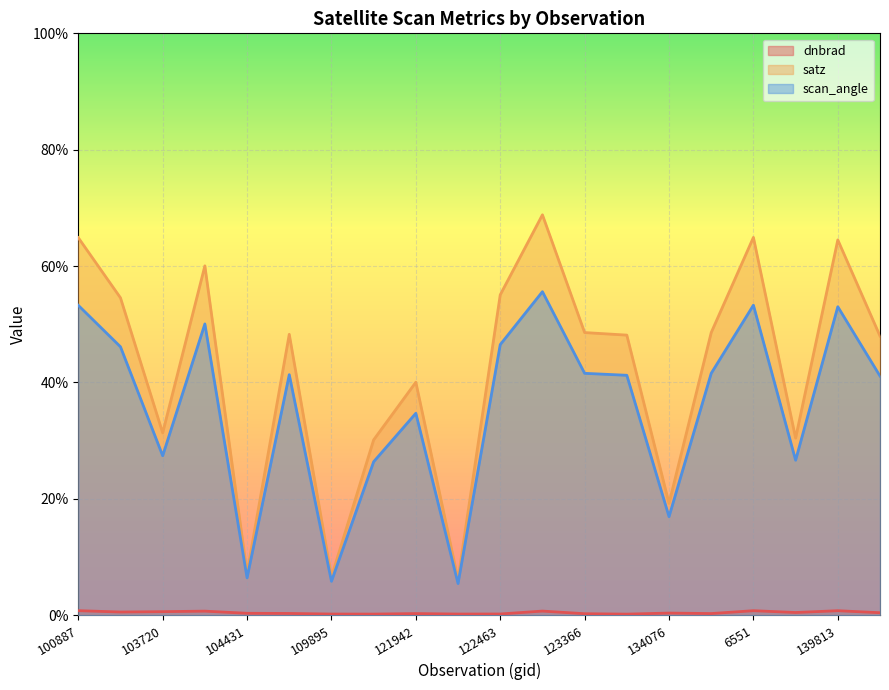

What is the difference between the maximum and minimum values in the satz series?

62.7